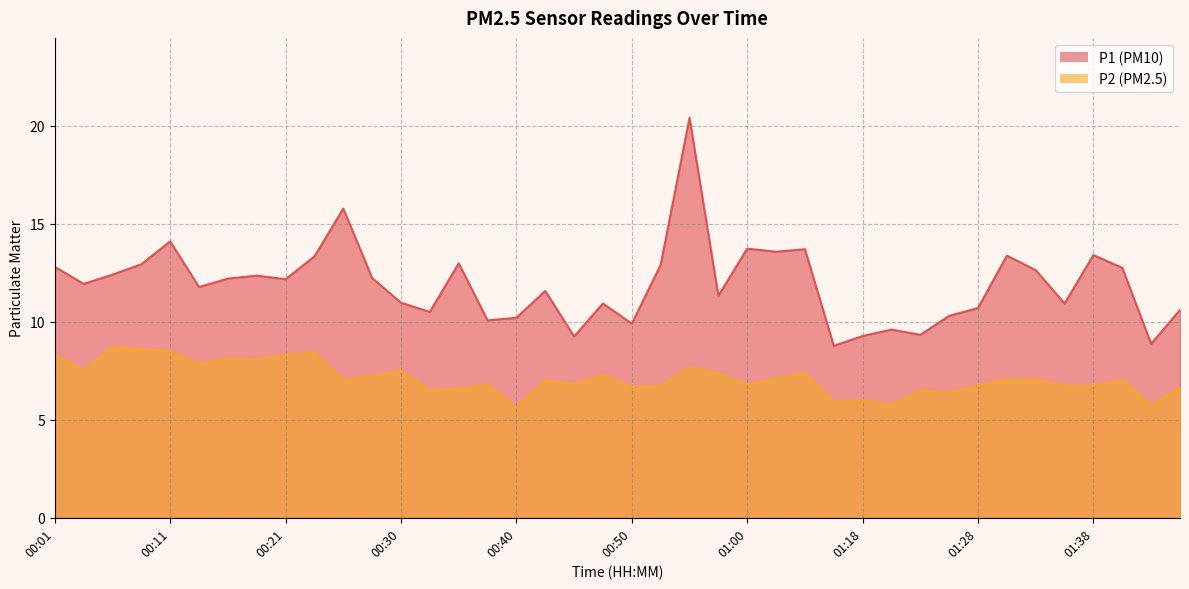

What is the minimum value for P1?

8.8